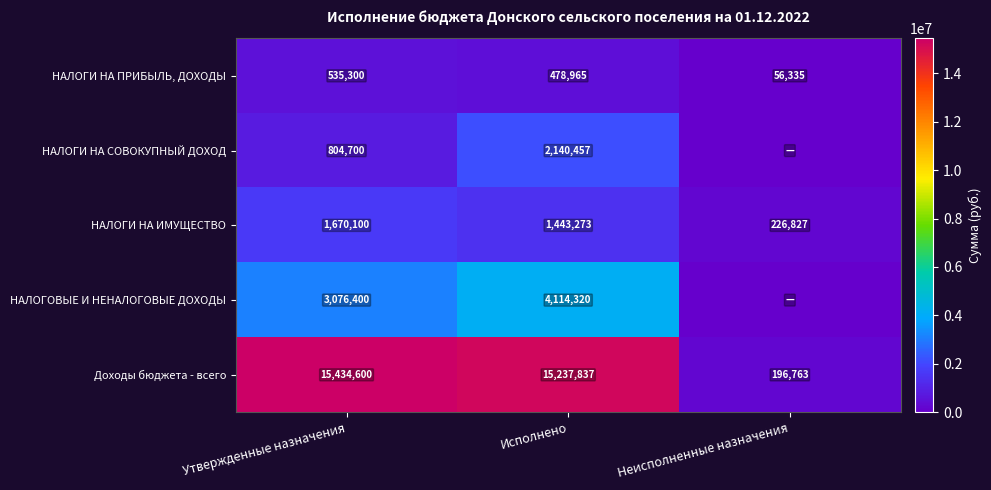

The Доходы бюджета - всего series shows 27472259.3 at Утвержденные назначения. True or false?

False